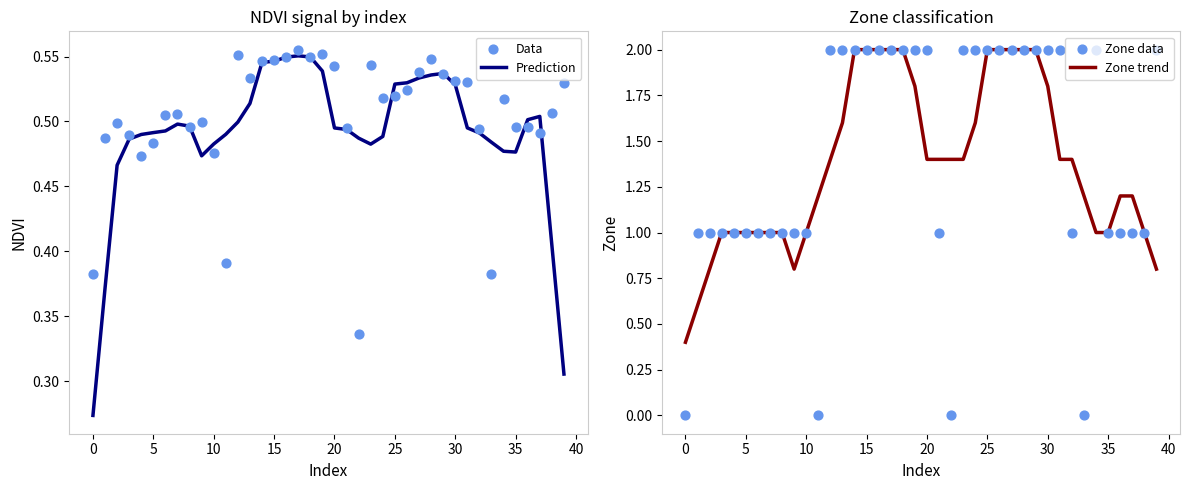

Which series contains the lowest Y value?

Zone data